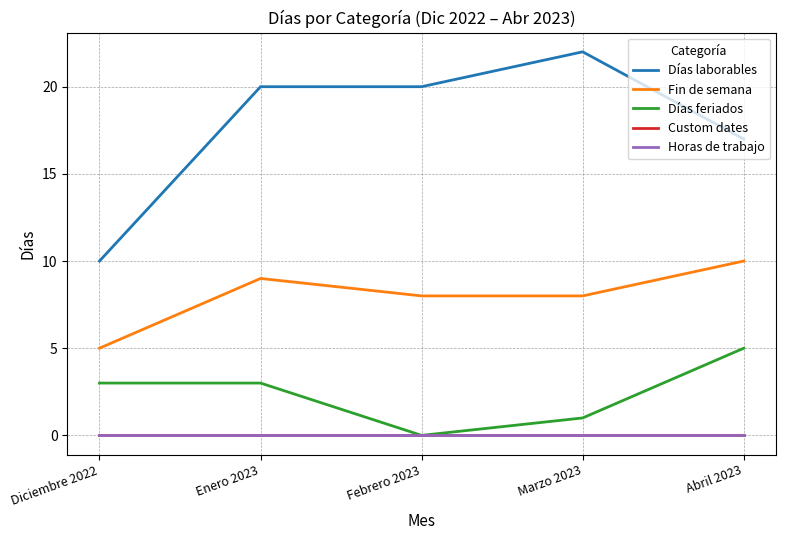

True or false: Días feriados and Horas de trabajo cross at least once.

False